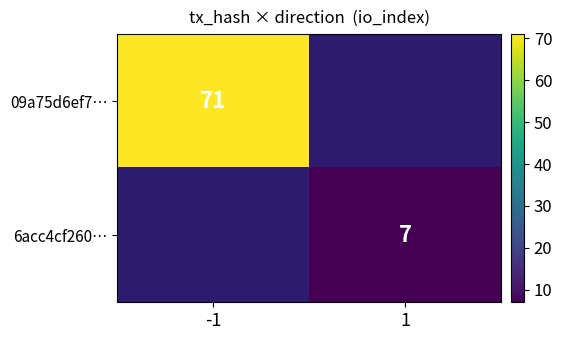

What is the greatest value displayed?

71.0